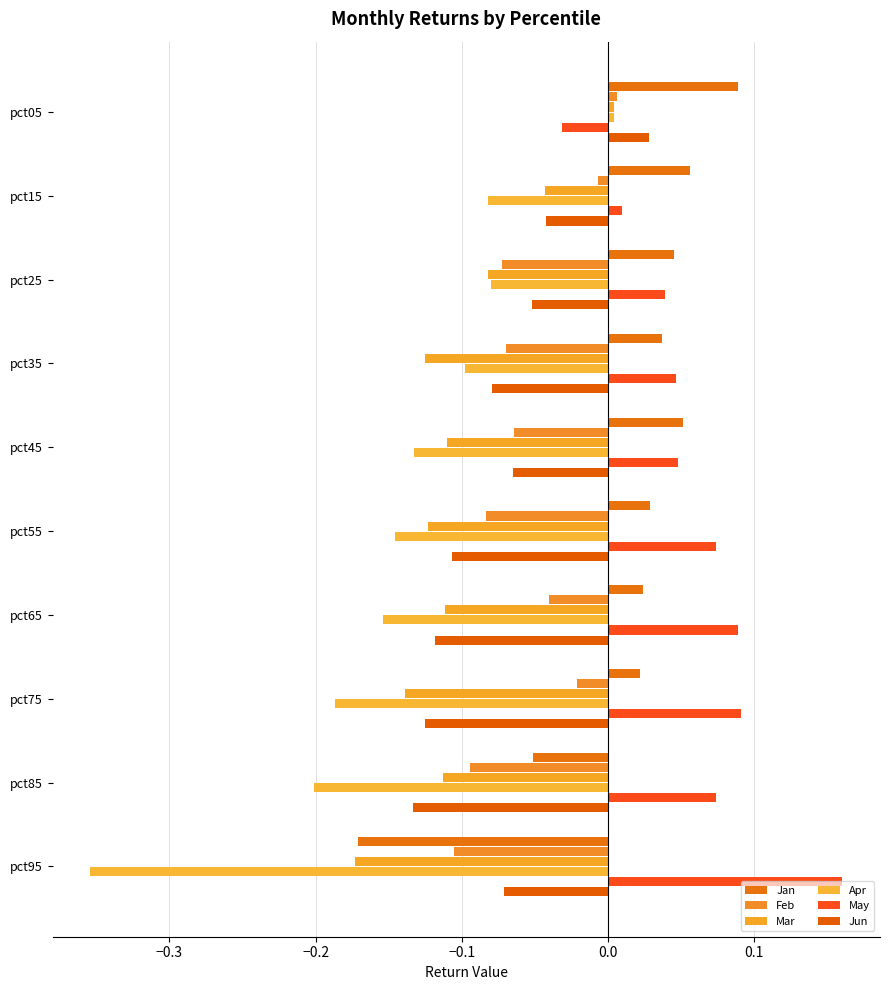

What is the smallest value displayed?

-0.4